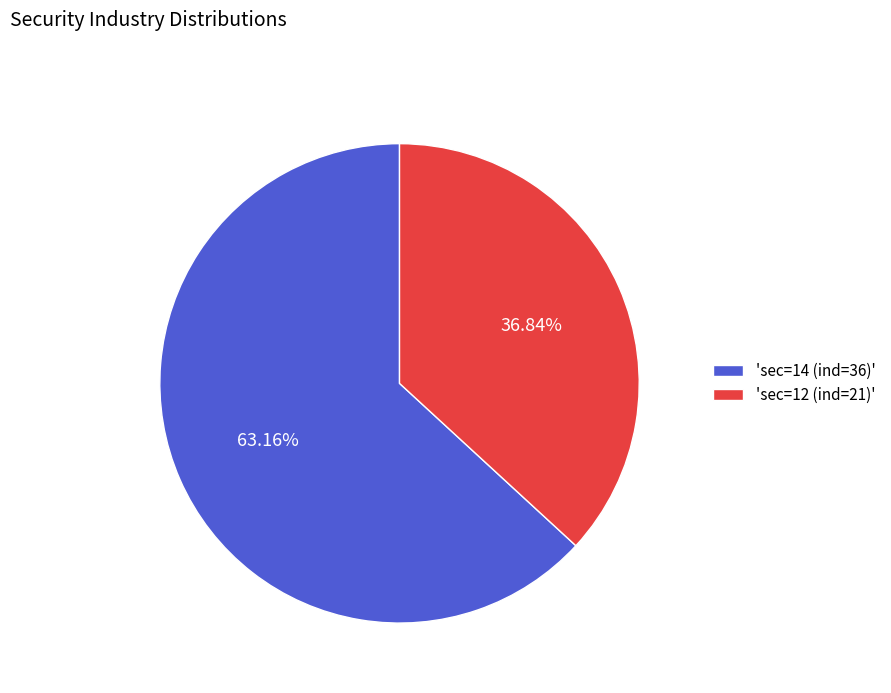

Is there any slice that represents more than half of the pie?

Yes